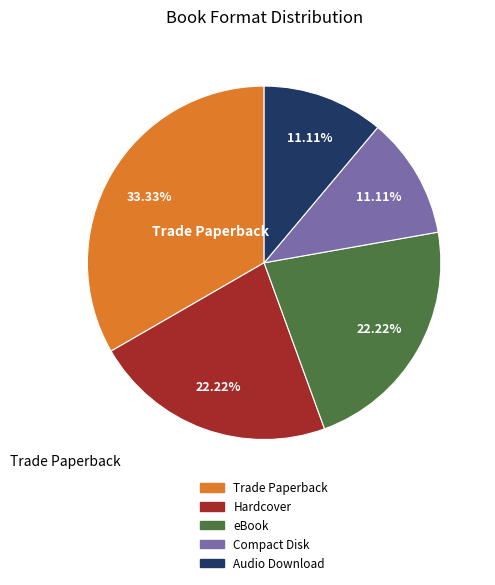

How many segments does this pie chart have?

5